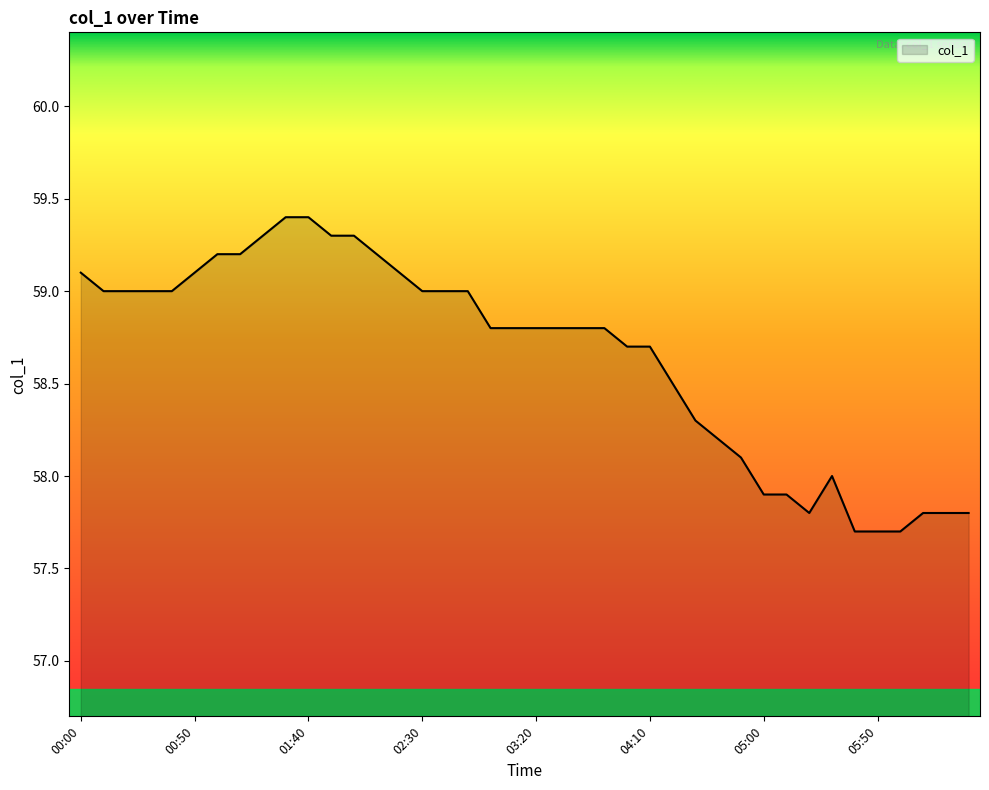

What is the greatest value displayed?

59.4